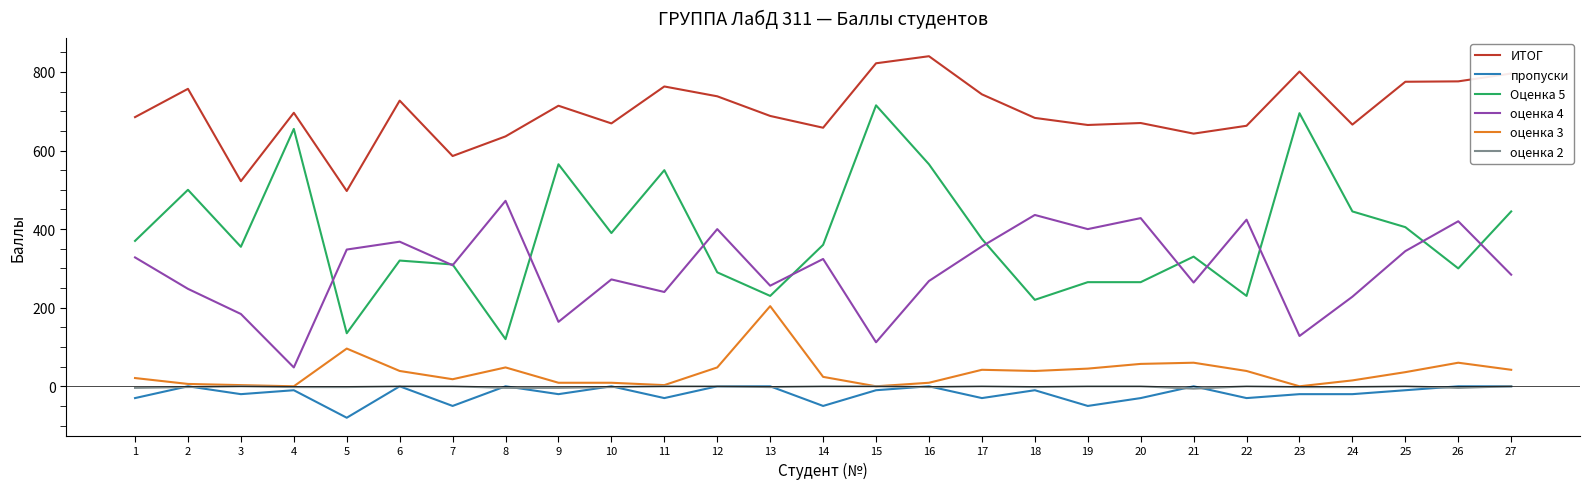

Count the number of categories in the chart.

27